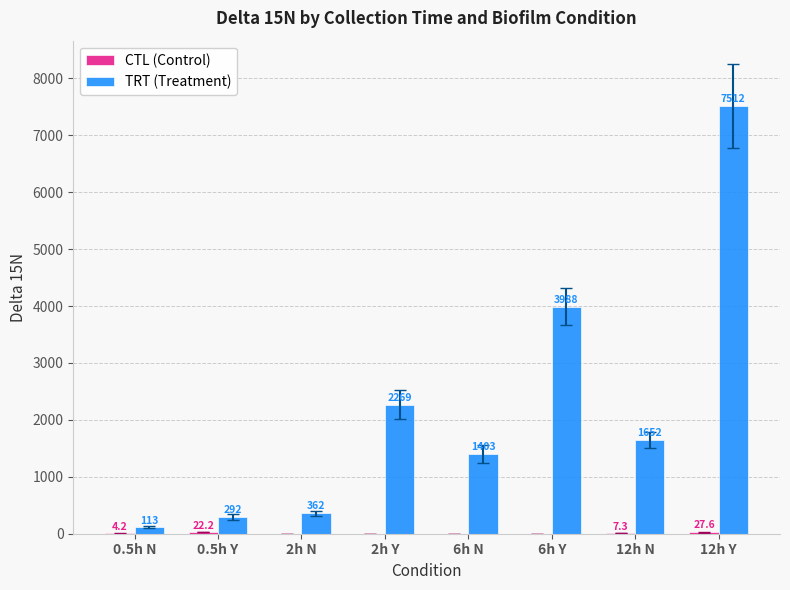

What is the sum of the TRT (Treatment) values at 12h Y and 6h Y?

11500.9